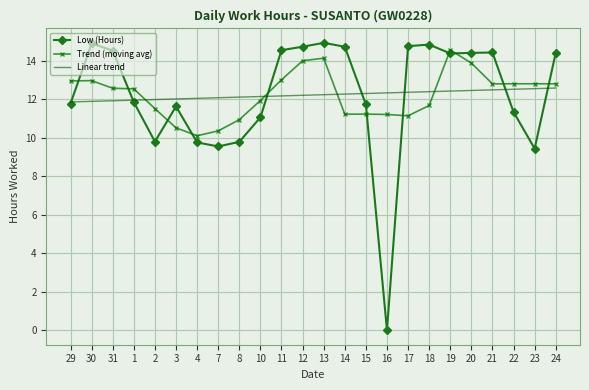

Is it true that Linear trend equals 12.4 at 17?

True